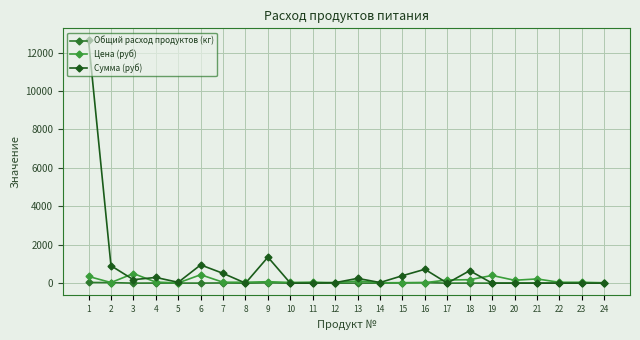

How many values in the Сумма (руб) series are below 43?

12